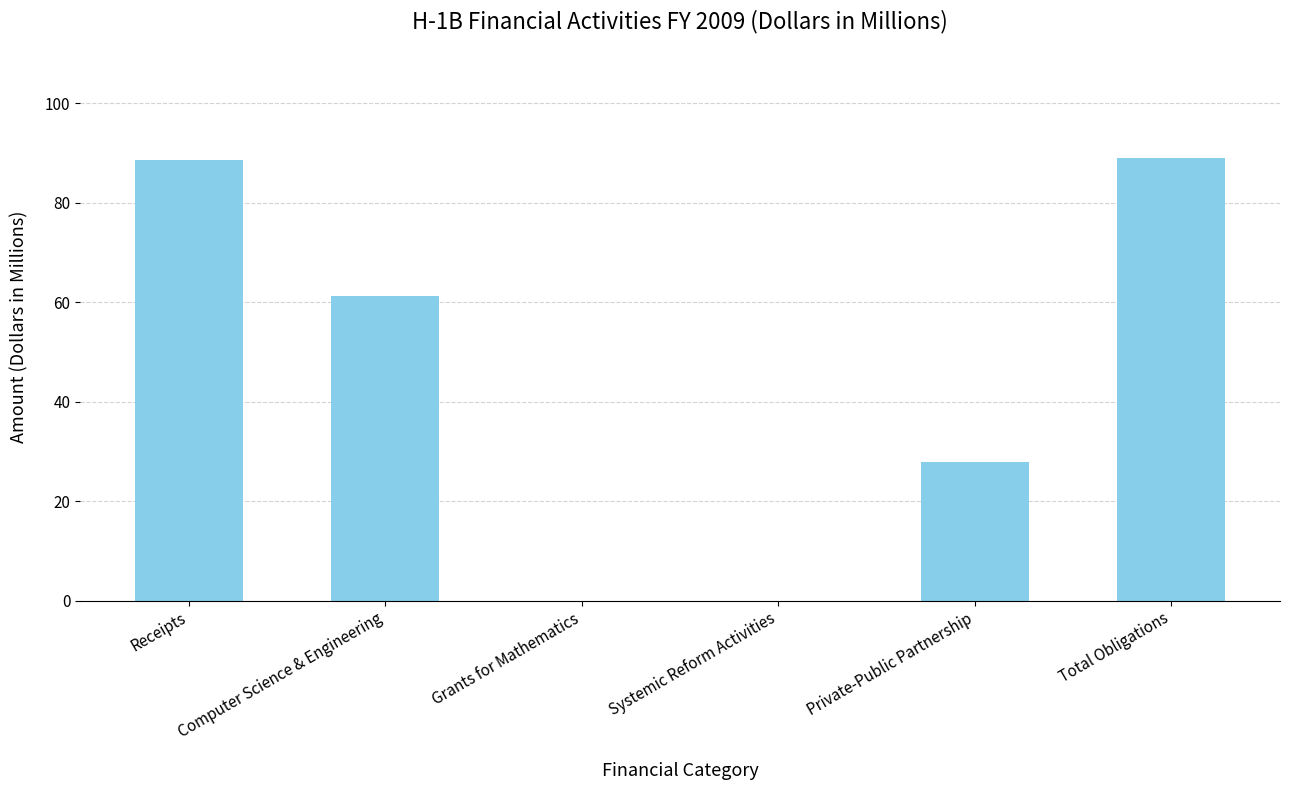

The chart shows a value of 48.1 at Private-Public Partnership. True or false?

False